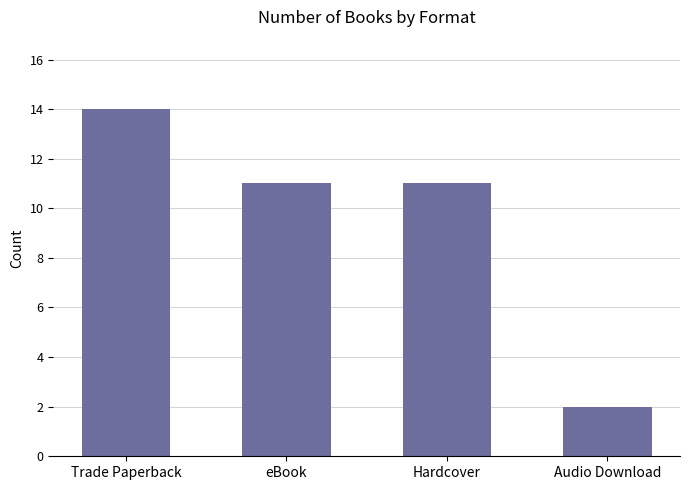

What is the approximate value at eBook?

11